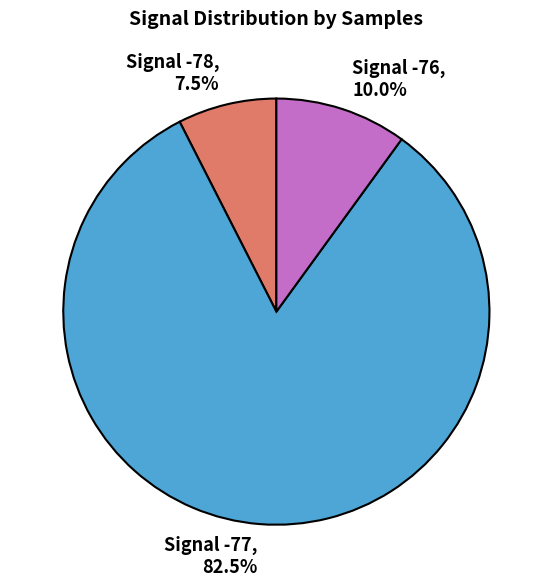

Which category has the biggest portion of the pie?

Signal -77